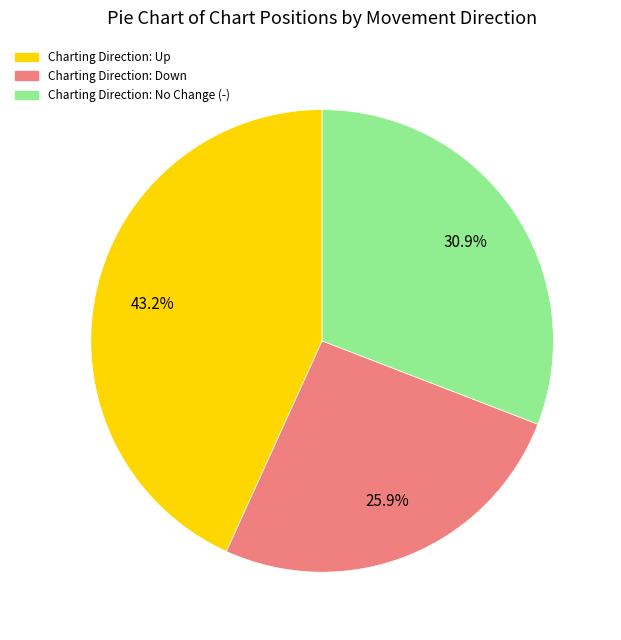

What percentage is NOT represented by Charting Direction: Up?

56.8%